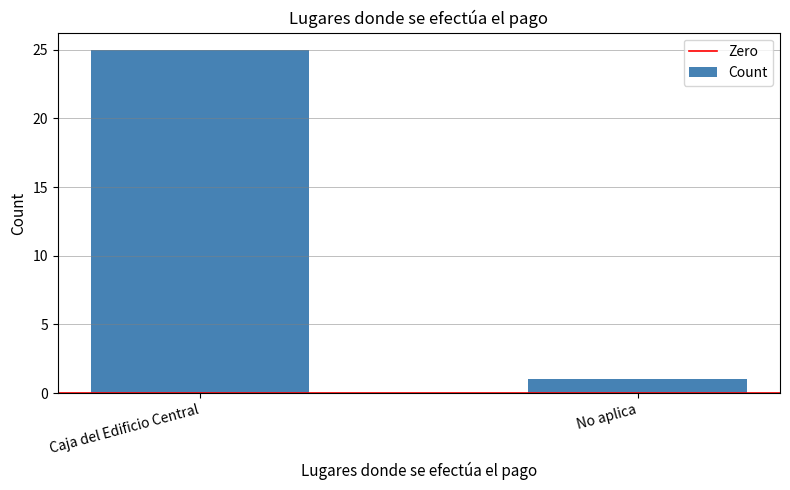

True or false: the data shows 1 at No aplica.

True